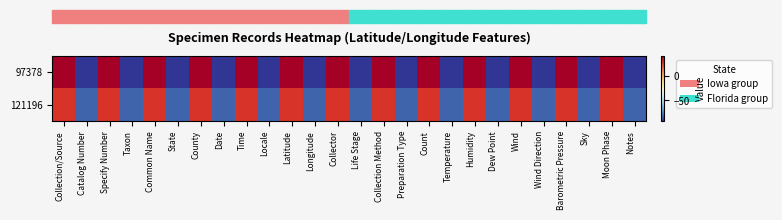

Reading left to right, what are all the values shown in this chart?

97378: Collection/Source=40.5	Catalog Number=-91.6	Specify Number=40.5	Taxon=-91.6	Common Name=40.5	State=-91.6	County=40.5	Date=-91.6	Time=40.5	Locale=-91.6	Latitude=40.5	Longitude=-91.6	Collector=40.5	Life Stage=-91.6	Collection Method=40.5	Preparation Type=-91.6	Count=40.5	Temperature=-91.6	Humidity=40.5	Dew Point=-91.6	Wind=40.5	Wind Direction=-91.6	Barometric Pressure=40.5	Sky=-91.6	Moon Phase=40.5	Notes=-91.6
121196: Collection/Source=26.5	Catalog Number=-82.0	Specify Number=26.5	Taxon=-82.0	Common Name=26.5	State=-82.0	County=26.5	Date=-82.0	Time=26.5	Locale=-82.0	Latitude=26.5	Longitude=-82.0	Collector=26.5	Life Stage=-82.0	Collection Method=26.5	Preparation Type=-82.0	Count=26.5	Temperature=-82.0	Humidity=26.5	Dew Point=-82.0	Wind=26.5	Wind Direction=-82.0	Barometric Pressure=26.5	Sky=-82.0	Moon Phase=26.5	Notes=-82.0